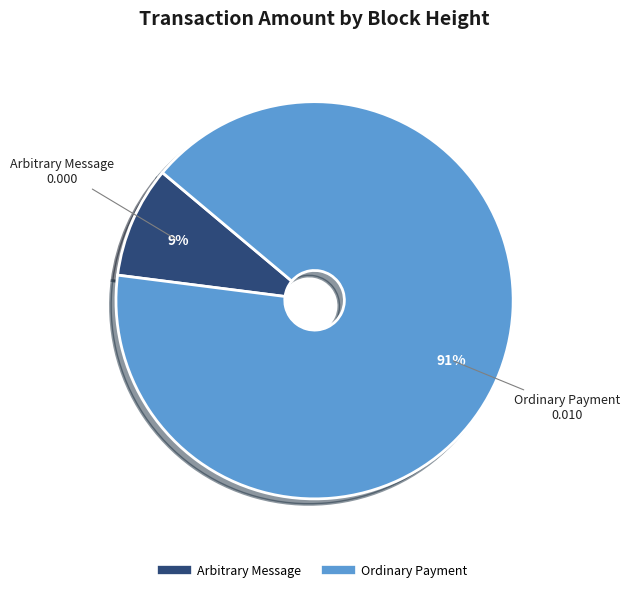

To the nearest percent, what is the difference between the largest and smallest slice percentages?

82%